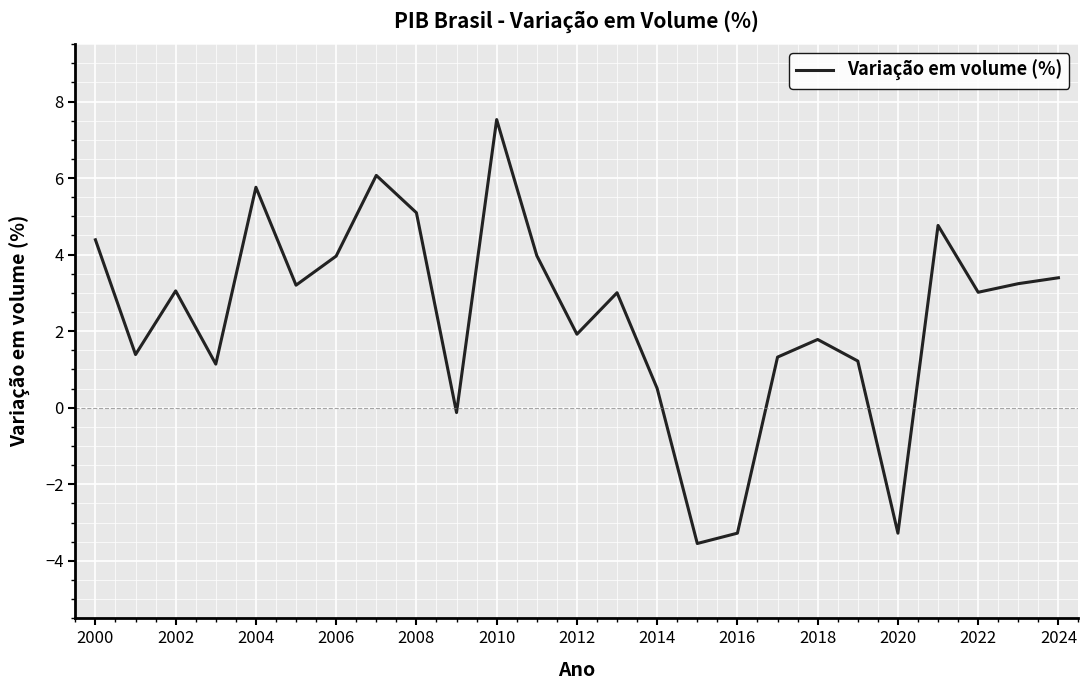

What is the minimum value shown in the chart?

-3.5